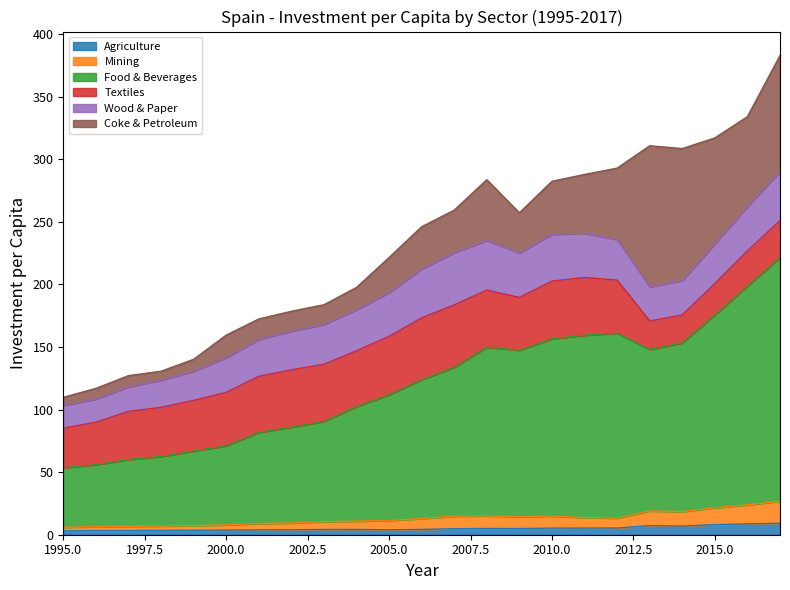

Which category has the highest value in the Food & Beverages series?

2017